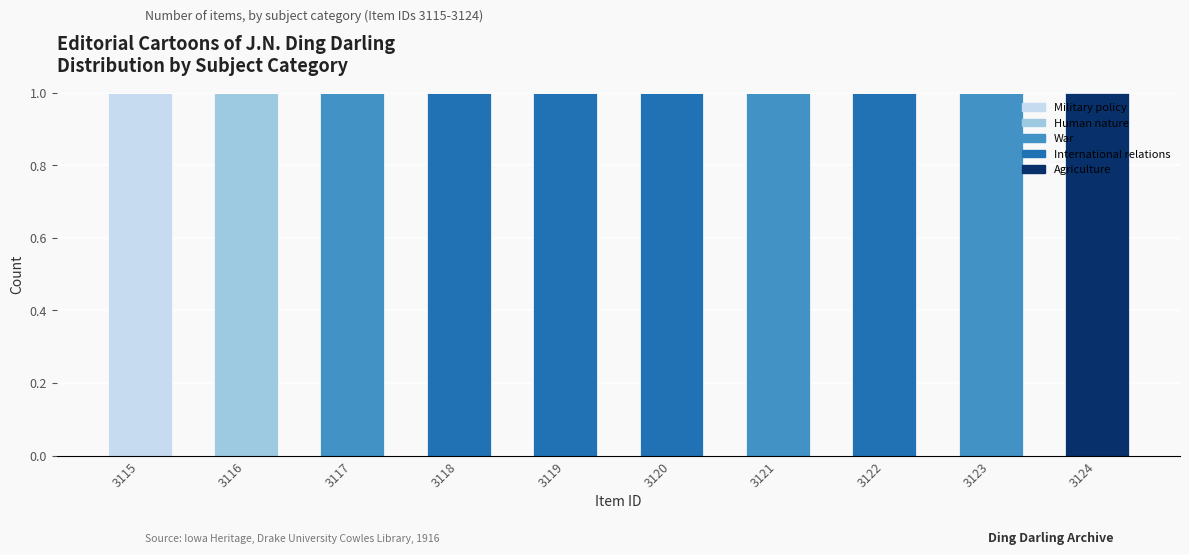

What is the total value across all series at 3117?

1